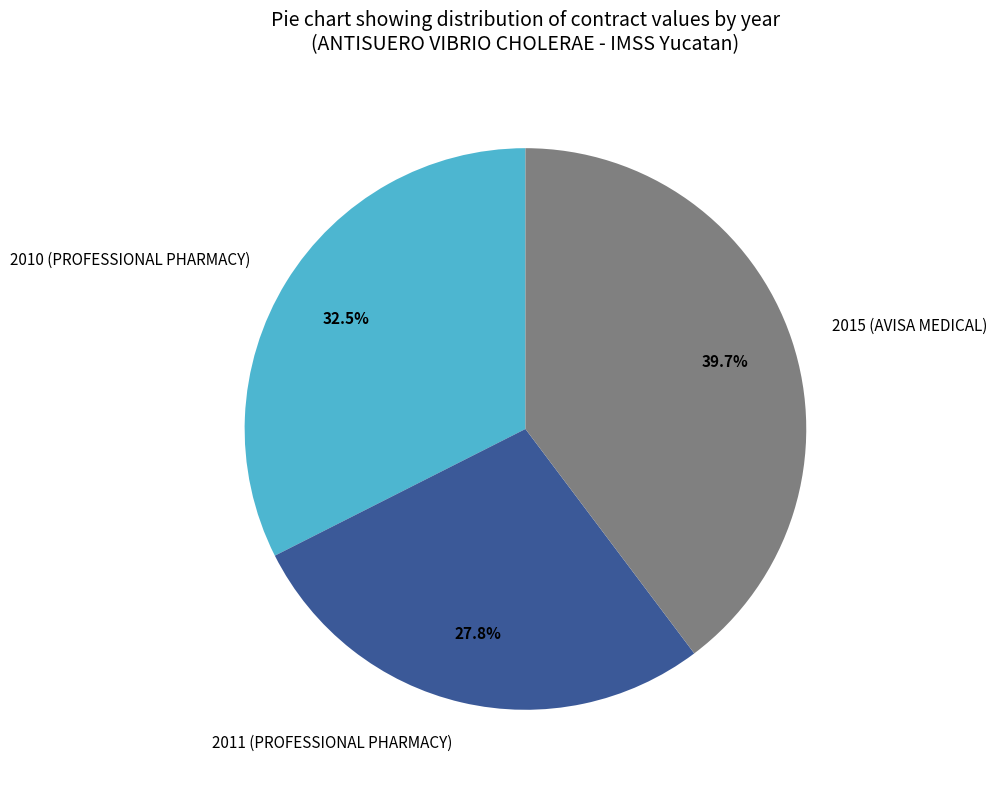

To the nearest percent, what is the difference between the 2011 (PROFESSIONAL PHARMACY) and 2010 (PROFESSIONAL PHARMACY) slice percentages?

5%